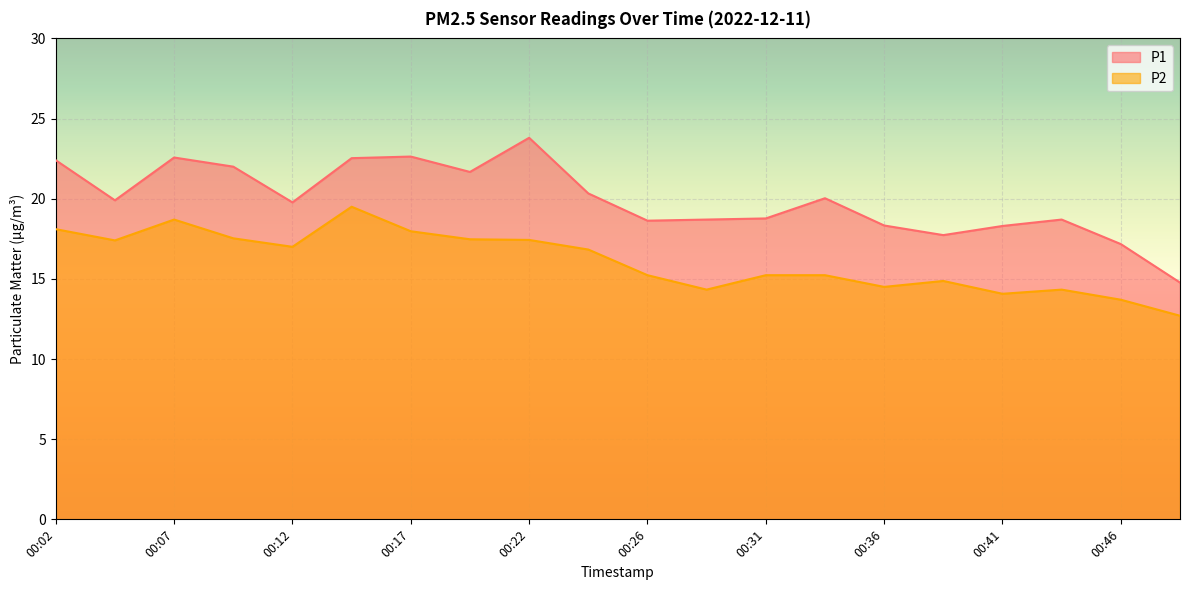

Between 00:14 and 00:46, which series saw the biggest shift?

P2